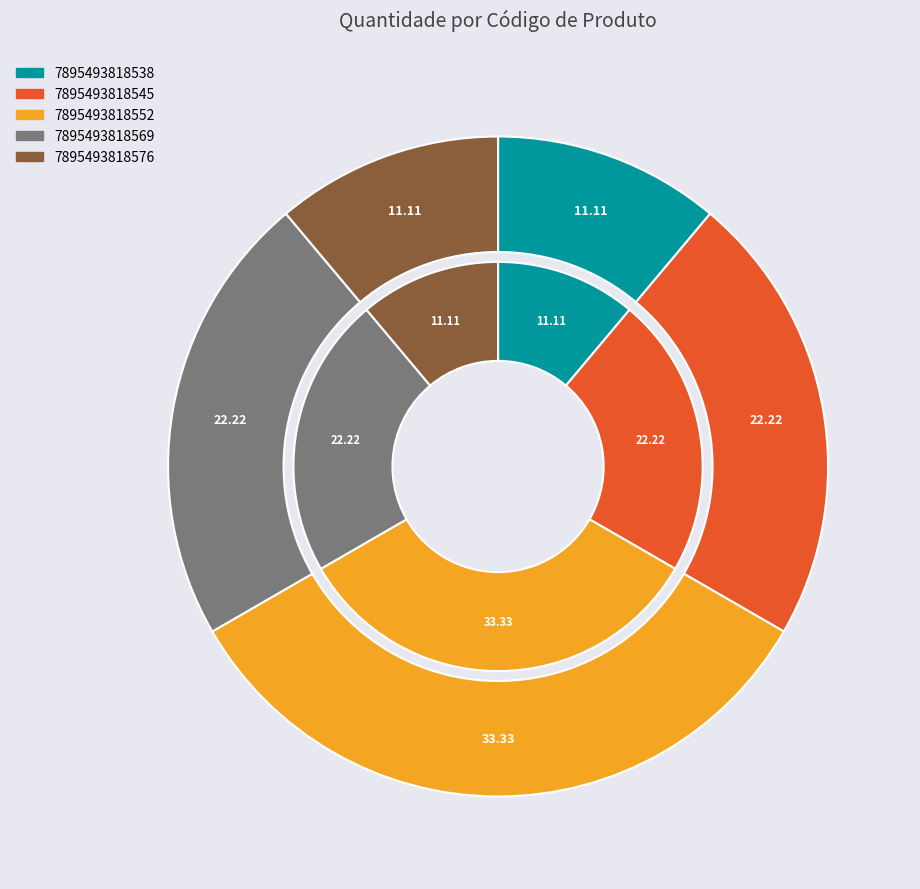

The 7895493818538 slice represents 5% of the pie. True or false?

False